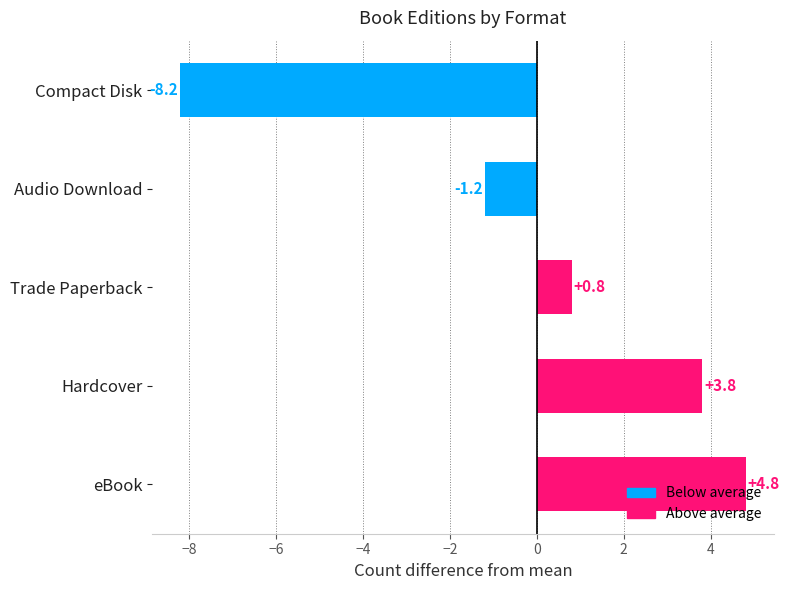

How many values are below zero?

2